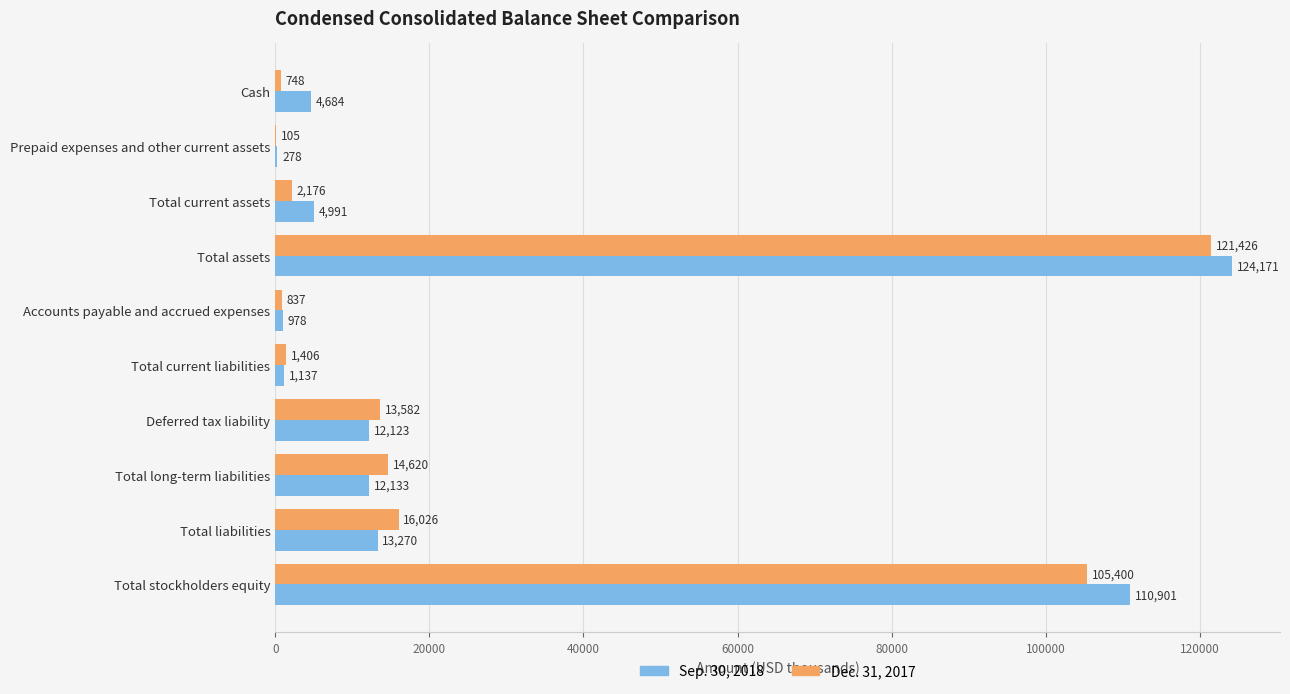

What is the sum of the Dec. 31, 2017 values at Total liabilities and Total long-term liabilities?

30646